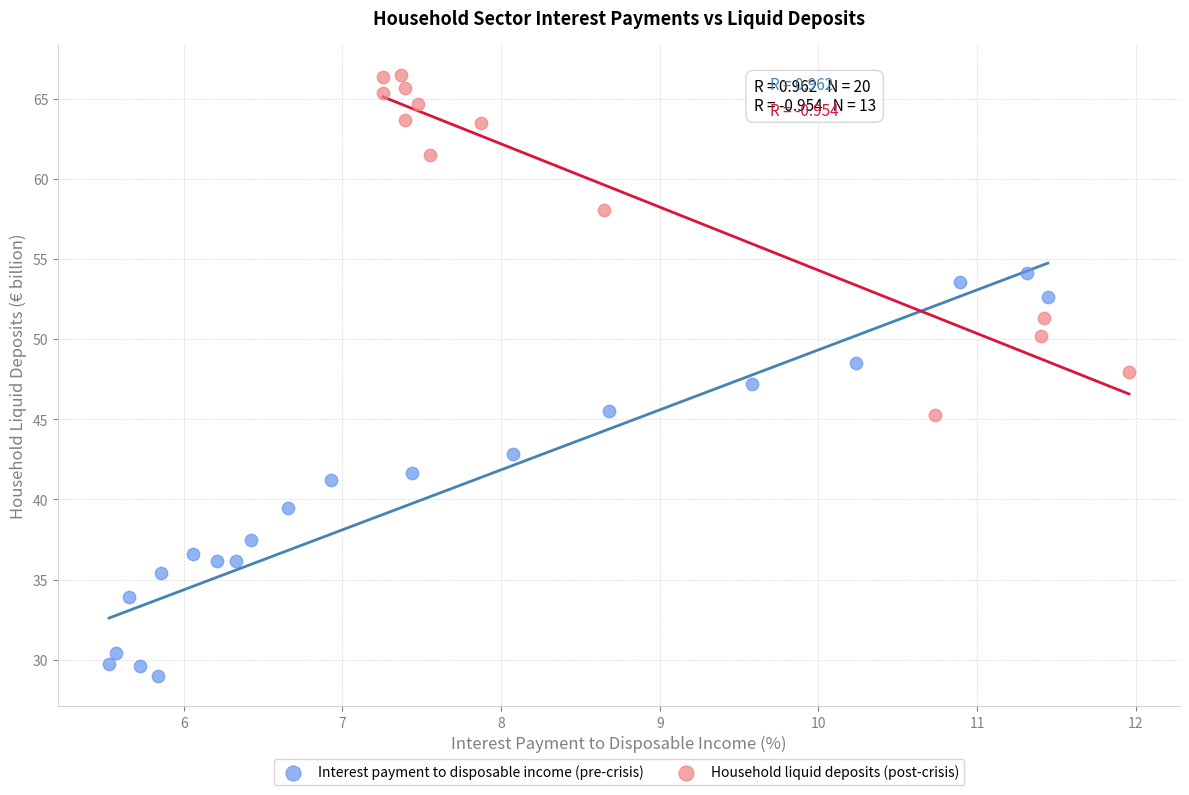

What are all the series names shown in the legend?

Interest payment to disposable income (pre-crisis), Household liquid deposits (post-crisis)